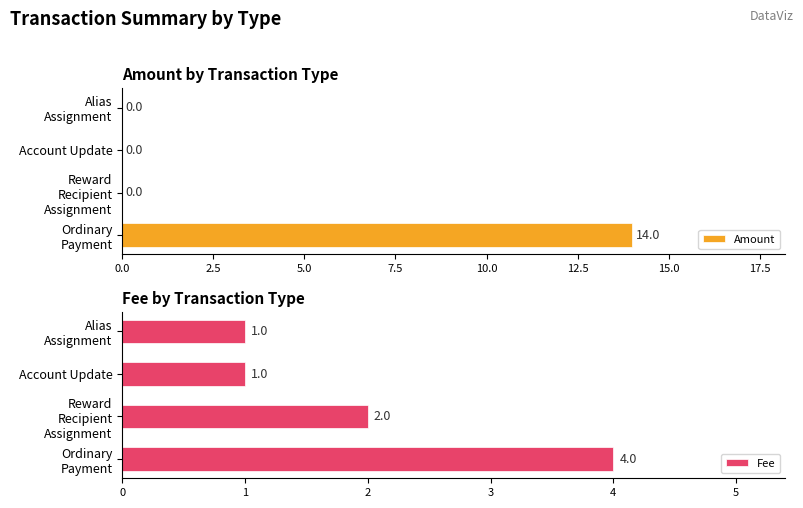

The value of Amount at Account Update is 6. True or false?

False